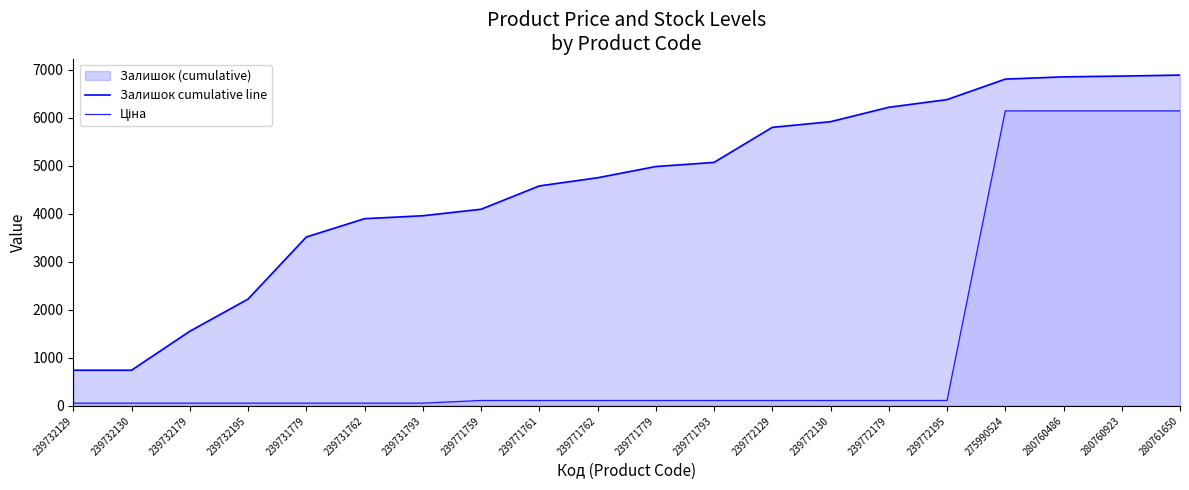

What is the value of the Ціна point at the 20th from the left?

6143.2